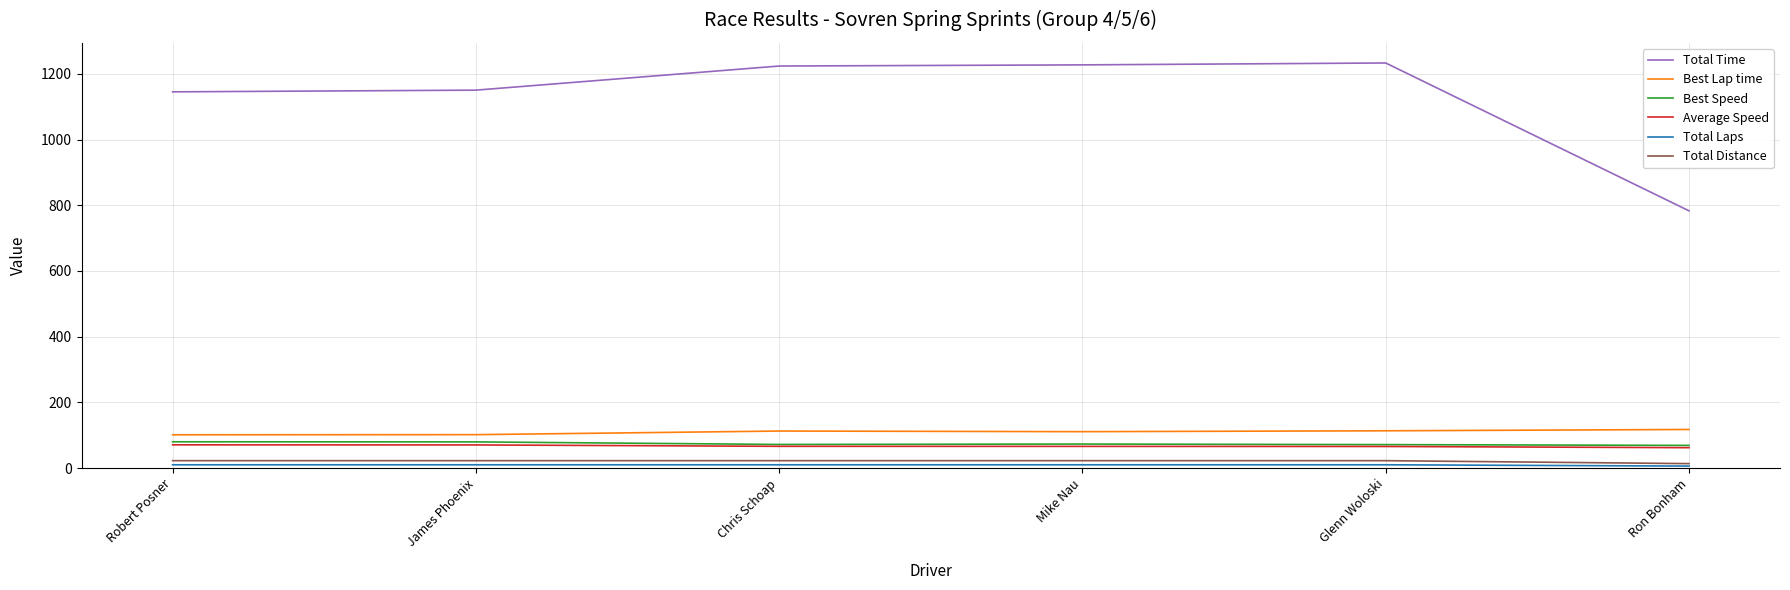

What is the maximum value shown in the chart?

1233.2